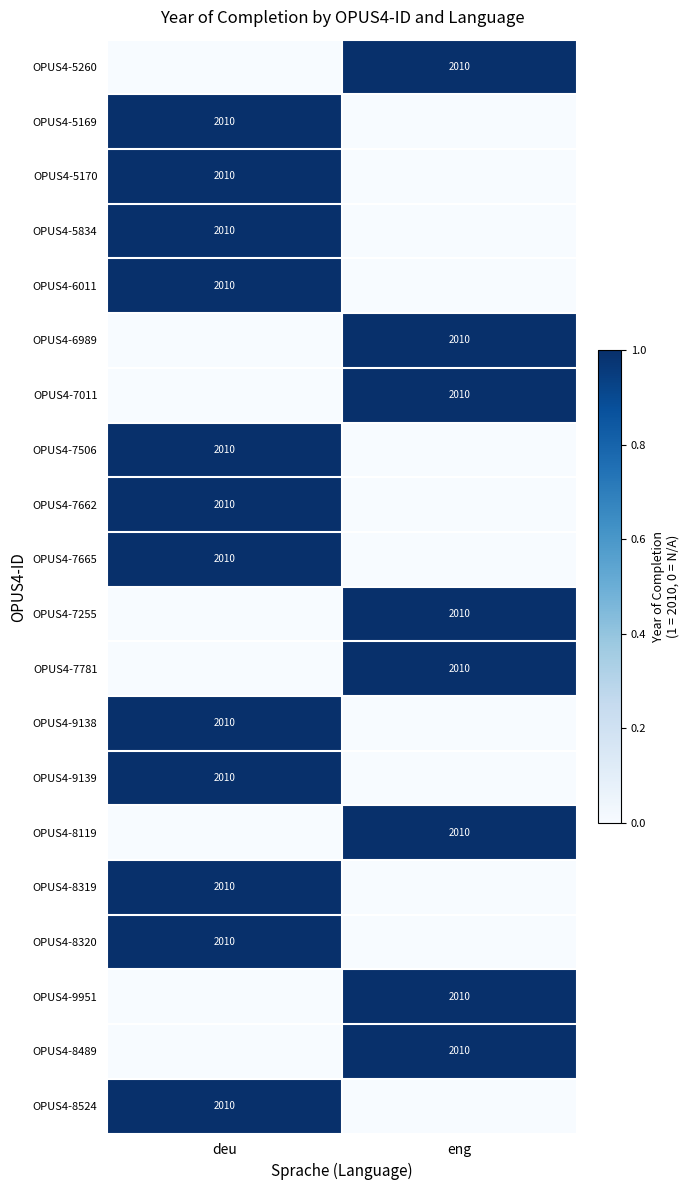

The OPUS4-5834 series shows 3172 at deu. True or false?

False